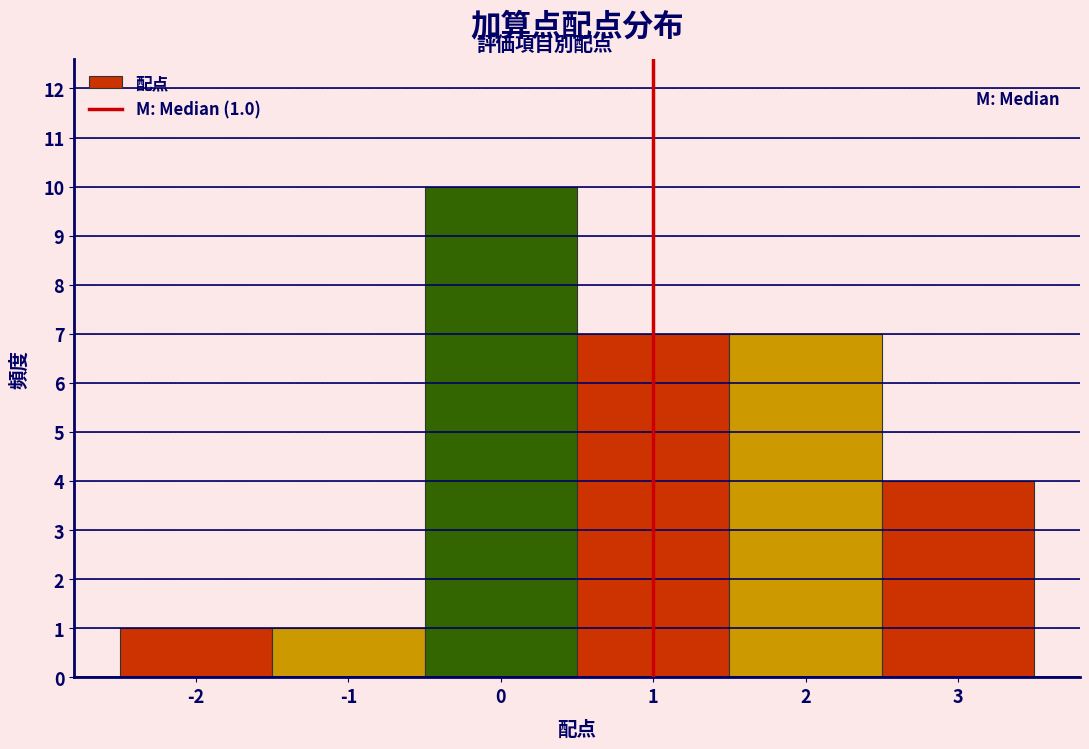

Over which range of the x-axis is the bar tallest?

-0.5 to 0.5